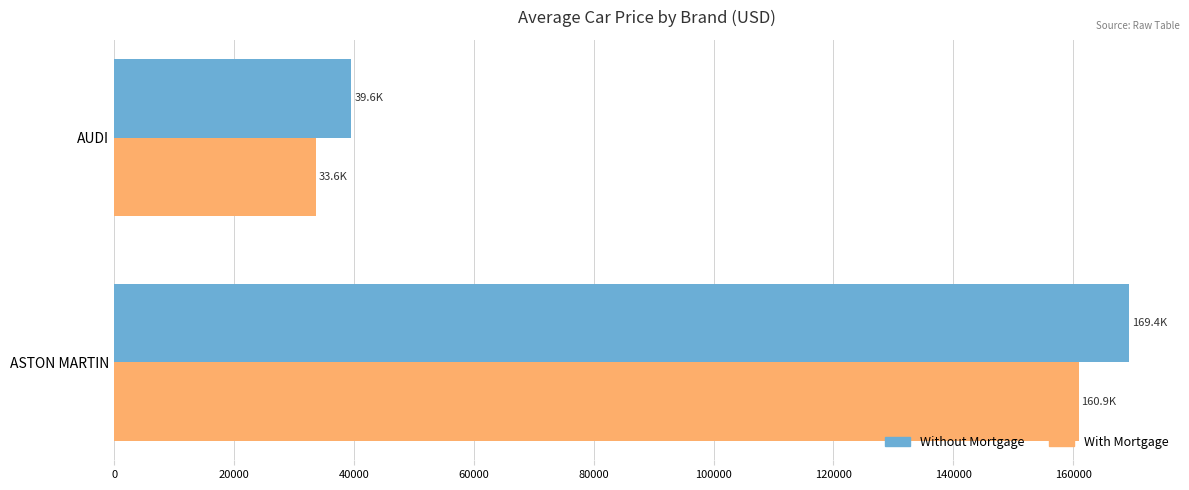

List the series in order of their peak value, lowest first.

With Mortgage, Without Mortgage